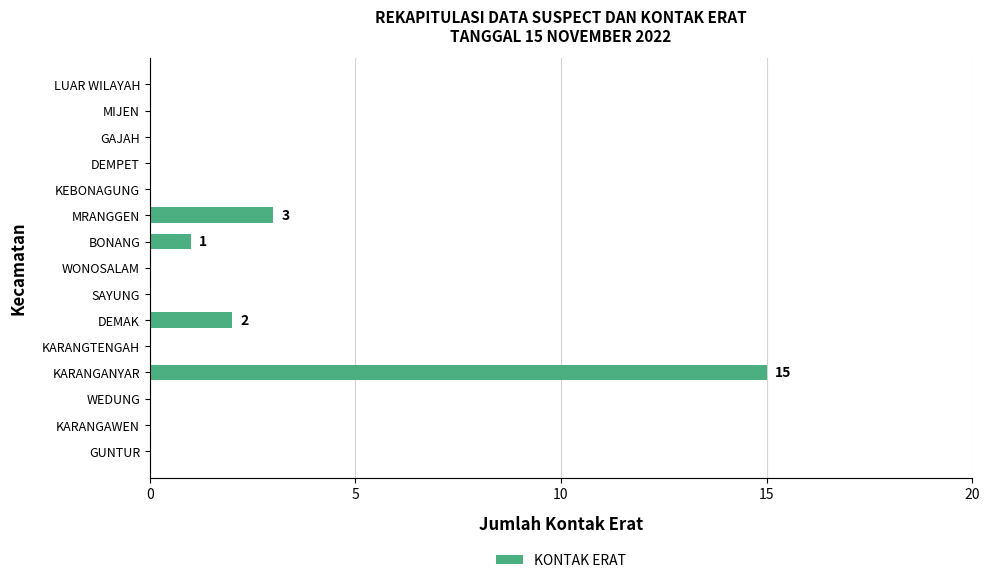

Which has a higher value, KARANGANYAR or WEDUNG?

KARANGANYAR